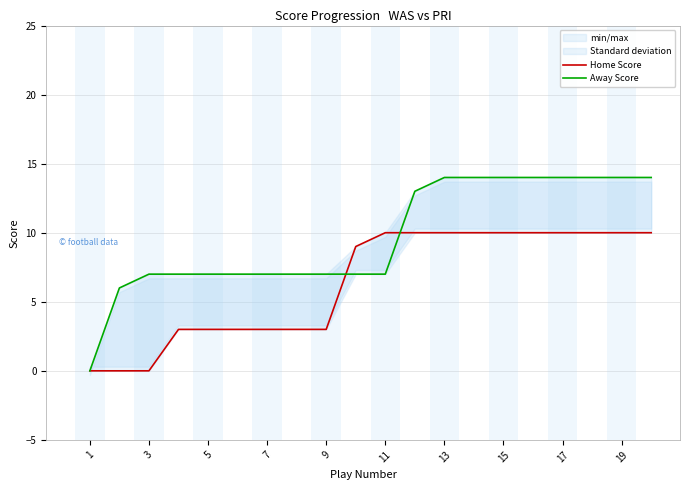

What is the sum of all Home Score values?

127